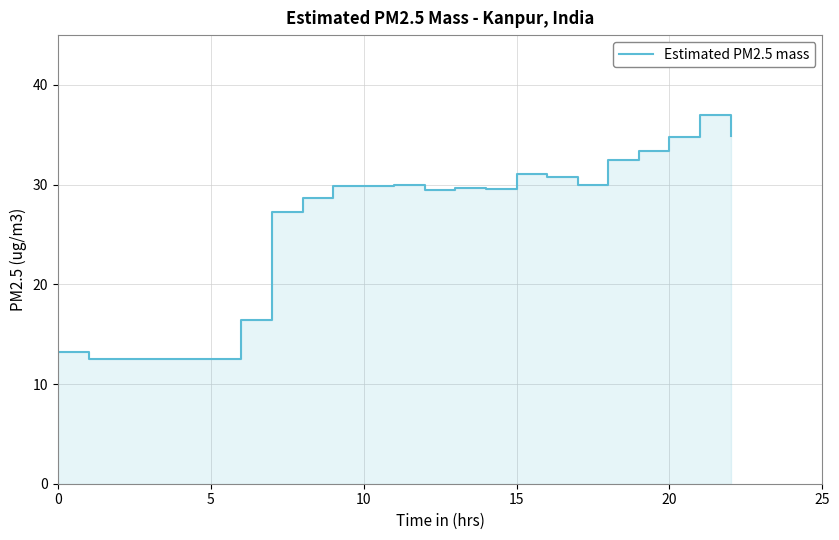

Is it true that the value at 0 is 9.2?

False